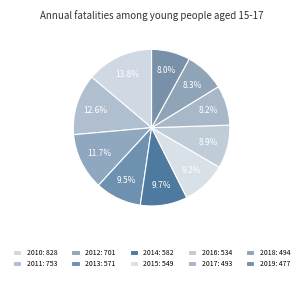

What portion of the pie excludes 2012?

88.3%